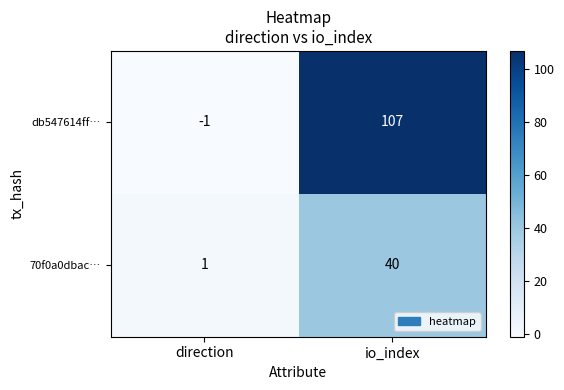

At which label is 70f0a0dbac… closest to 20?

direction